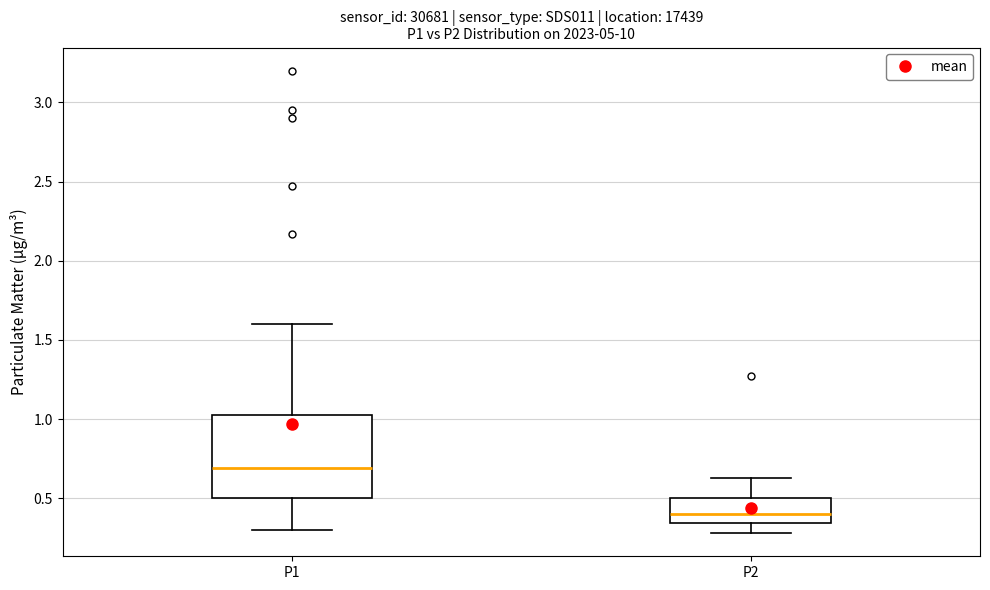

Where does the upper whisker of the box for P1 end on the y-axis? The values are not printed on the chart, so give them approximately, as read against the axis.

1.60